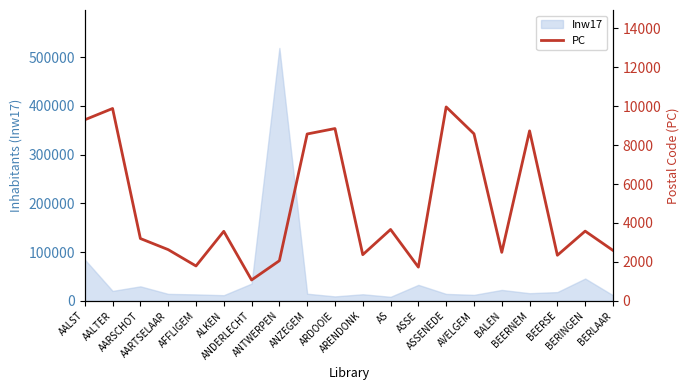

Approximately how many times larger is the value at ANTWERPEN compared to AALTER?

0.2